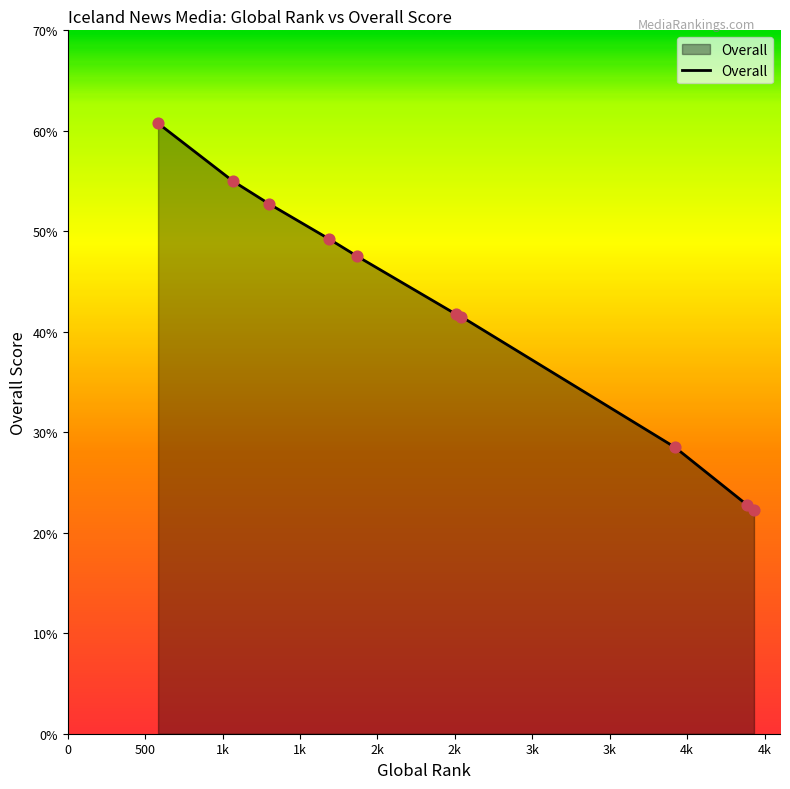

What is the maximum value shown in the chart?

60.8